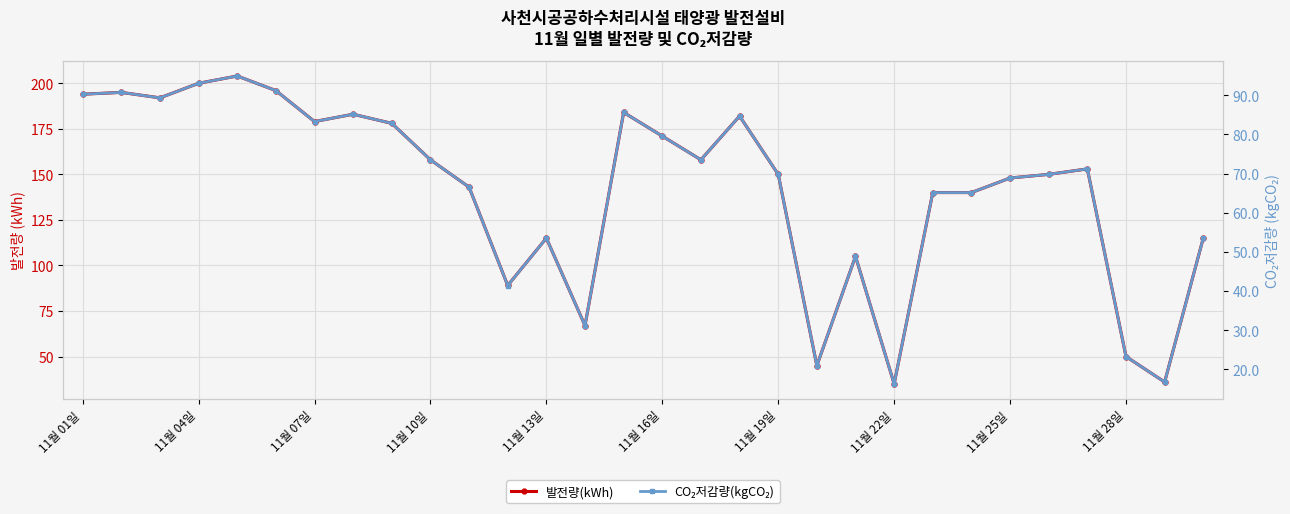

How many interior local peaks does the CO₂저감량(kgCO₂) series have?

8